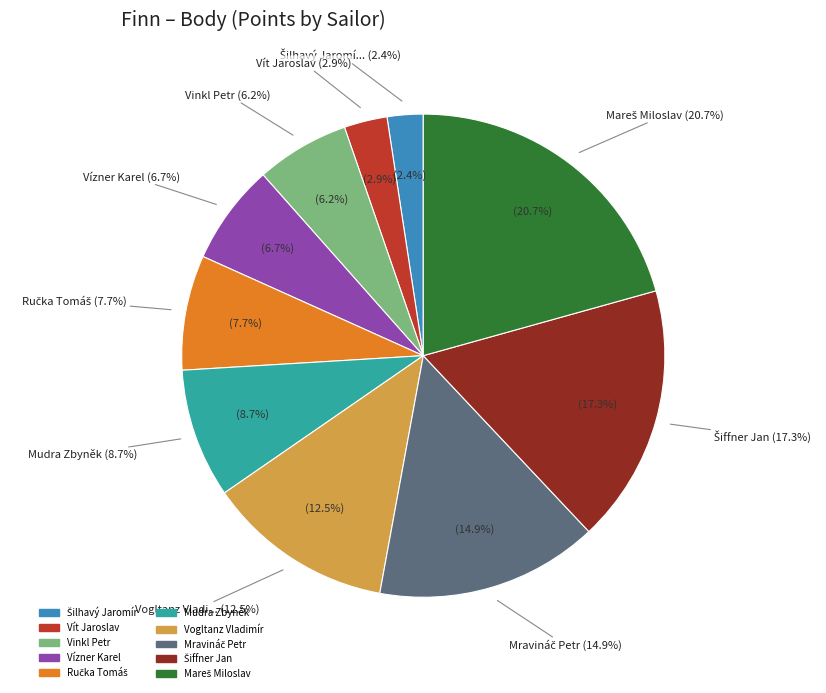

What portion of the pie excludes Šiffner Jan?

82.7%